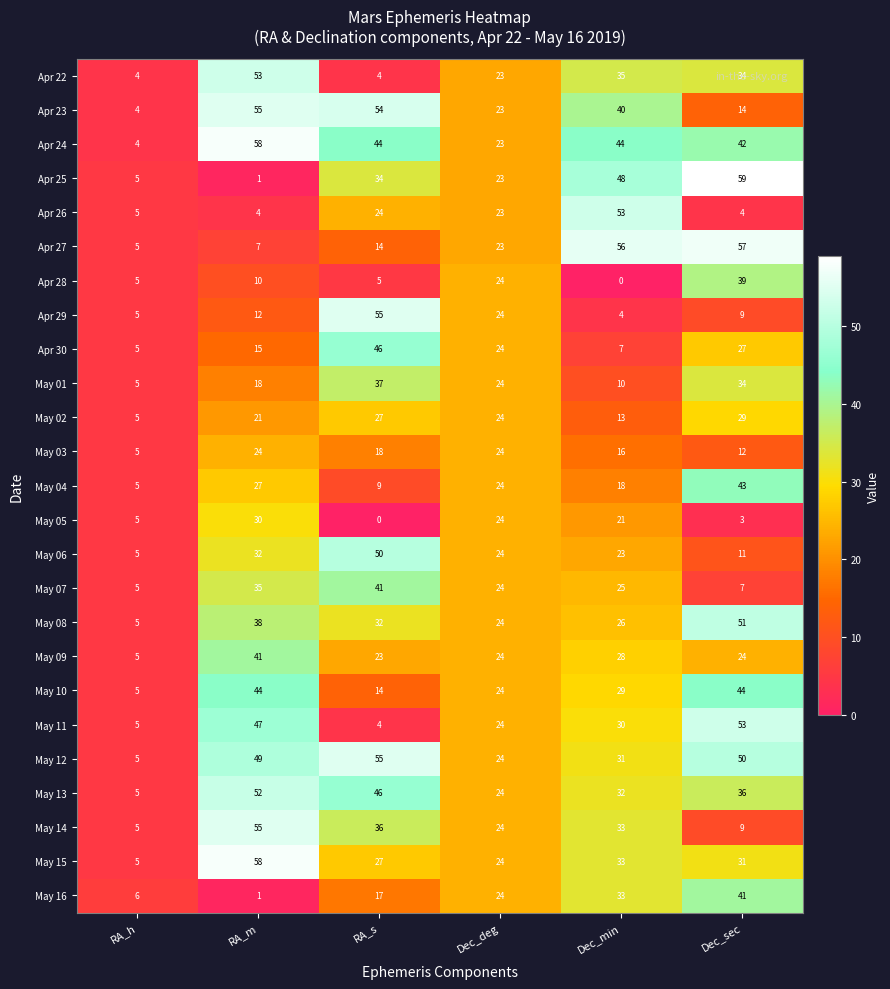

What is the sum of all Apr 29 values?

109